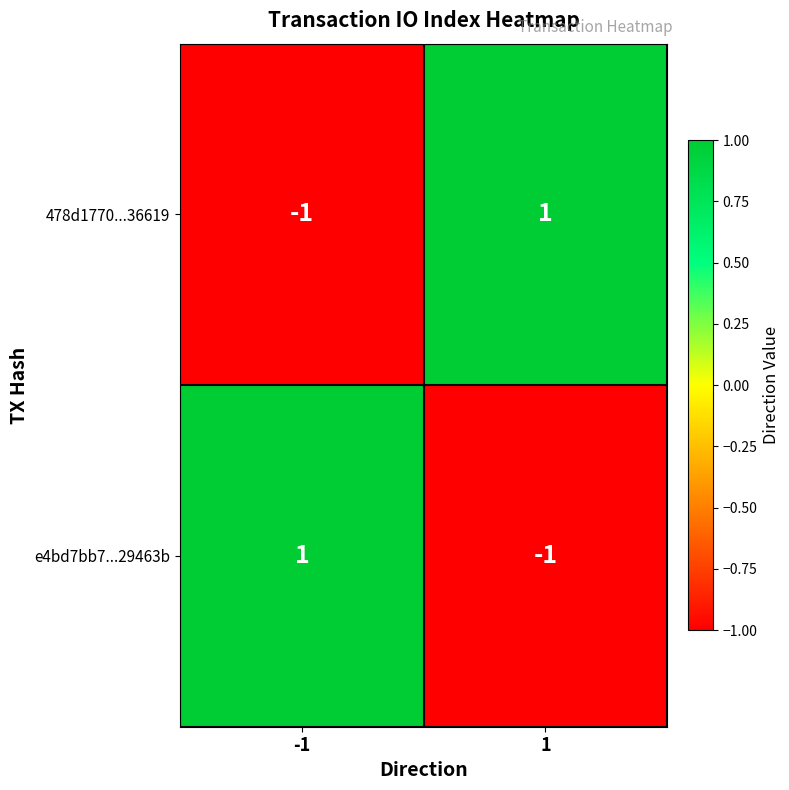

Reading right to left, what are all the values shown in this chart?

478d1770...36619: 1	-1
e4bd7bb7...29463b: -1	1